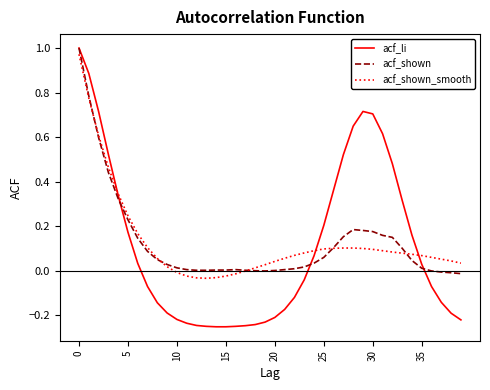

Which series has the widest spread of values?

acf_li